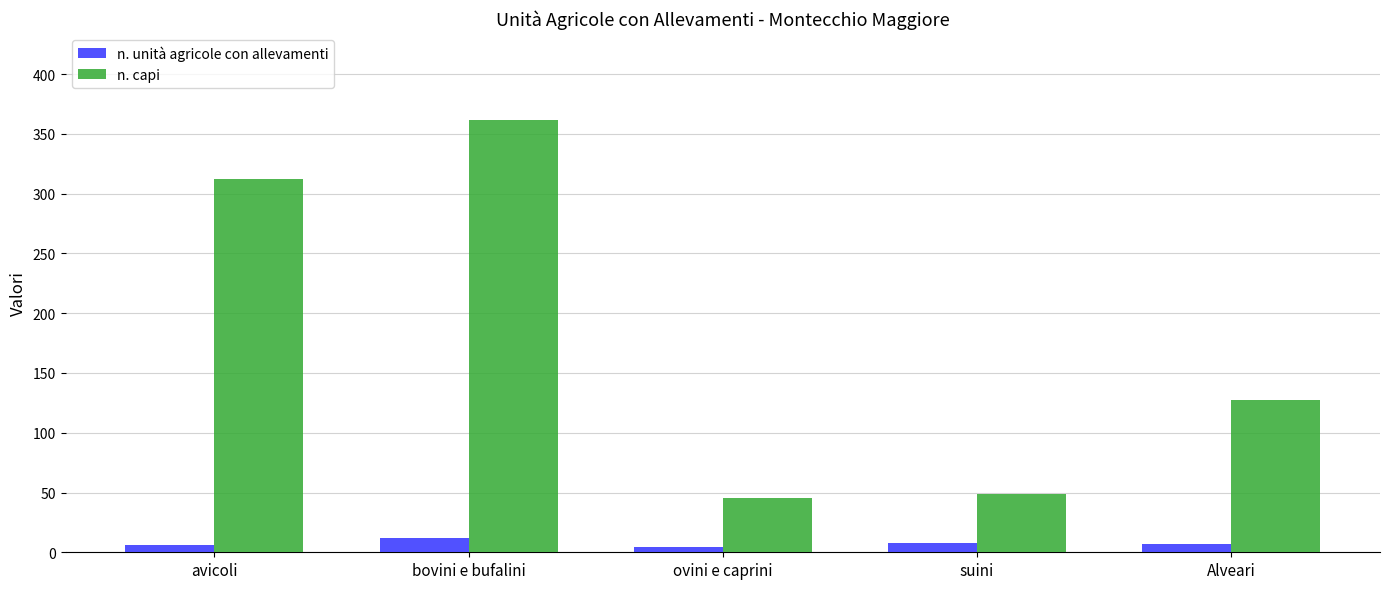

List the series in order of their overall mean, lowest first.

n. unità agricole con allevamenti, n. capi